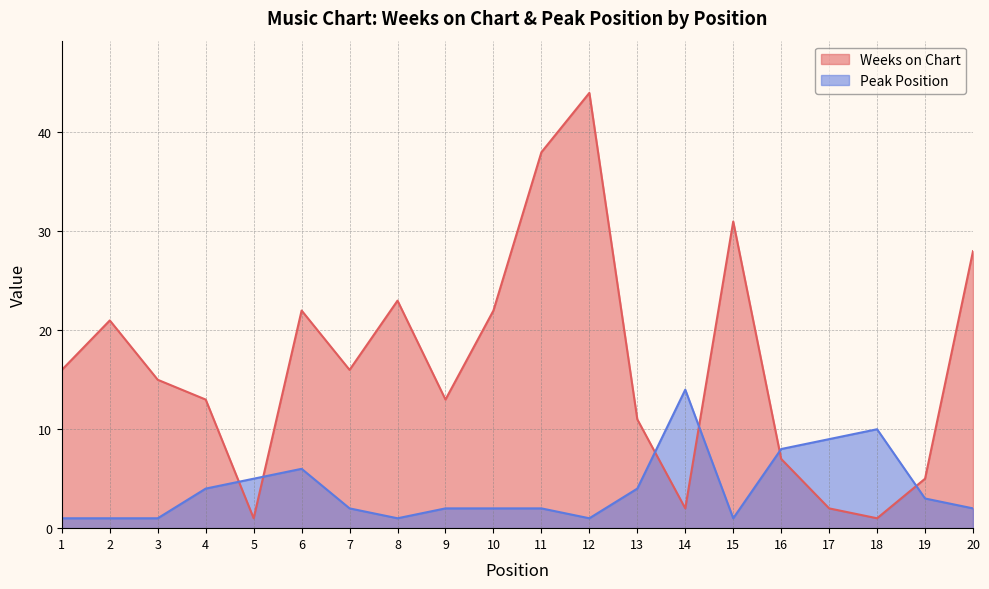

Is it true that Peak Position equals 10 at 18?

True